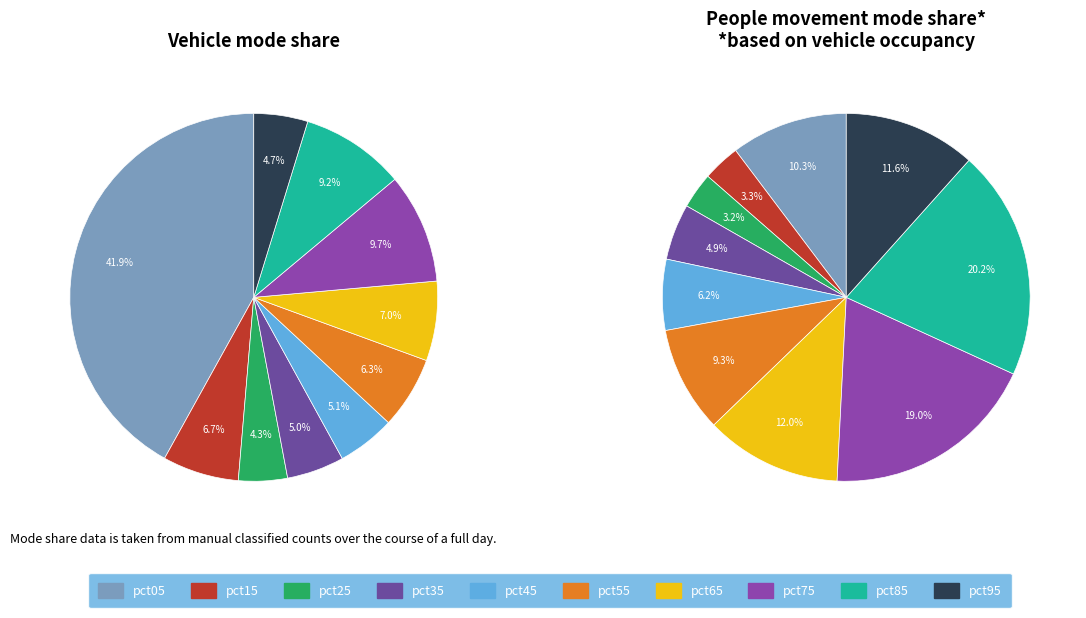

Count the number of slices in the pie.

10